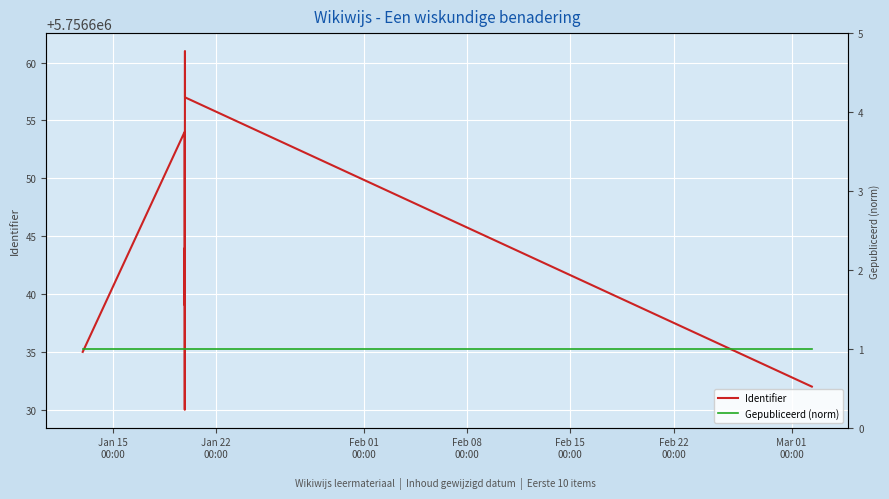

True or false: Identifier and Gepubliceerd (norm) cross at least once.

False